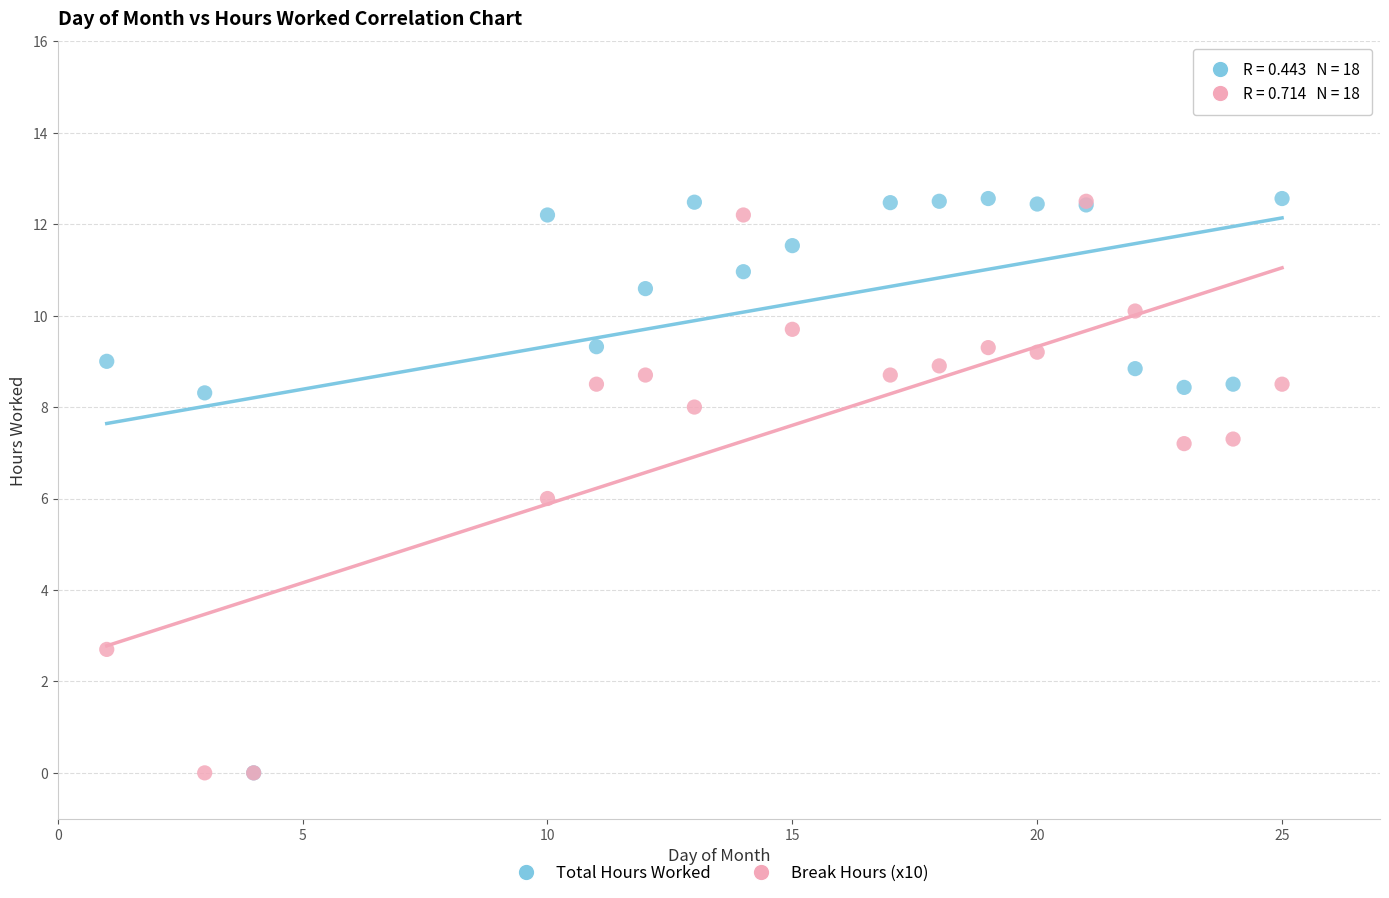

What are all the series names shown in the legend?

Total Hours Worked, Break Hours (x10)